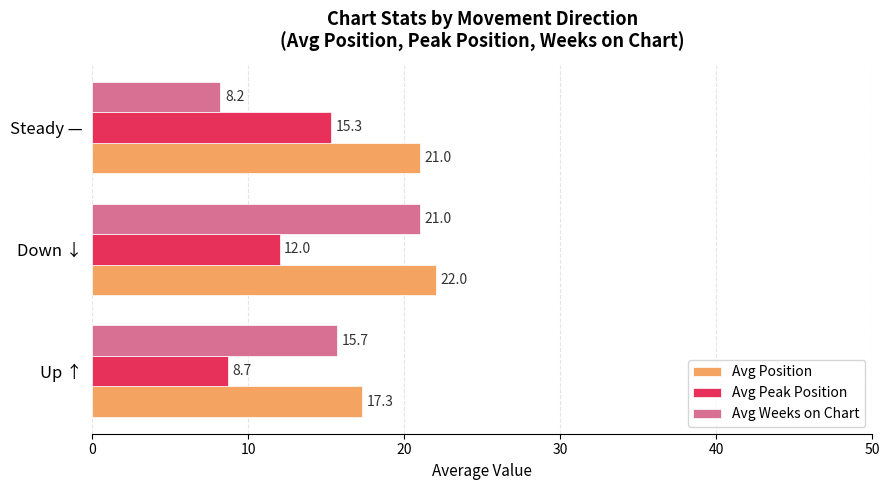

Which category has the highest value across all series?

Down ↓